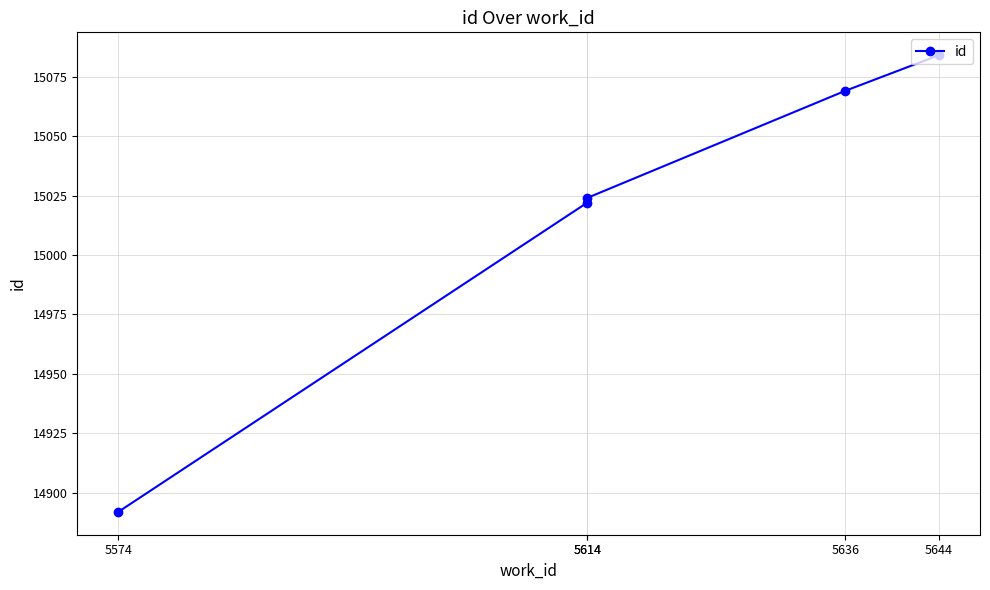

List the labels in order of value, smallest first.

5574, 5614, 5614, 5636, 5644